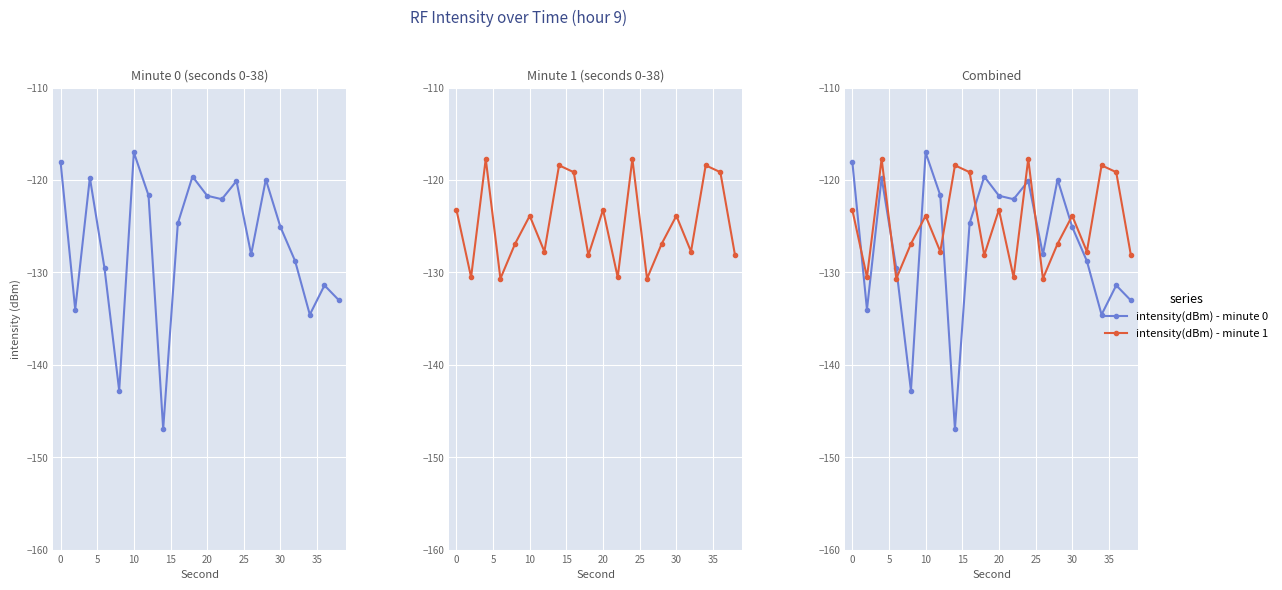

Reading left to right, transcribe all the data shown in this chart.

intensity(dBm) - minute 0: -118.0	-134.0	-119.8	-129.6	-142.8	-117.0	-121.7	-147.0	-124.7	-119.6	-121.7	-122.1	-120.1	-128.1	-119.9	-125.1	-128.8	-134.6	-131.4	-133.0
intensity(dBm) - minute 1: -123.2	-130.5	-117.7	-130.7	-126.9	-123.9	-127.7	-118.4	-119.2	-128.1	-123.2	-130.5	-117.7	-130.7	-126.9	-123.9	-127.7	-118.4	-119.2	-128.1